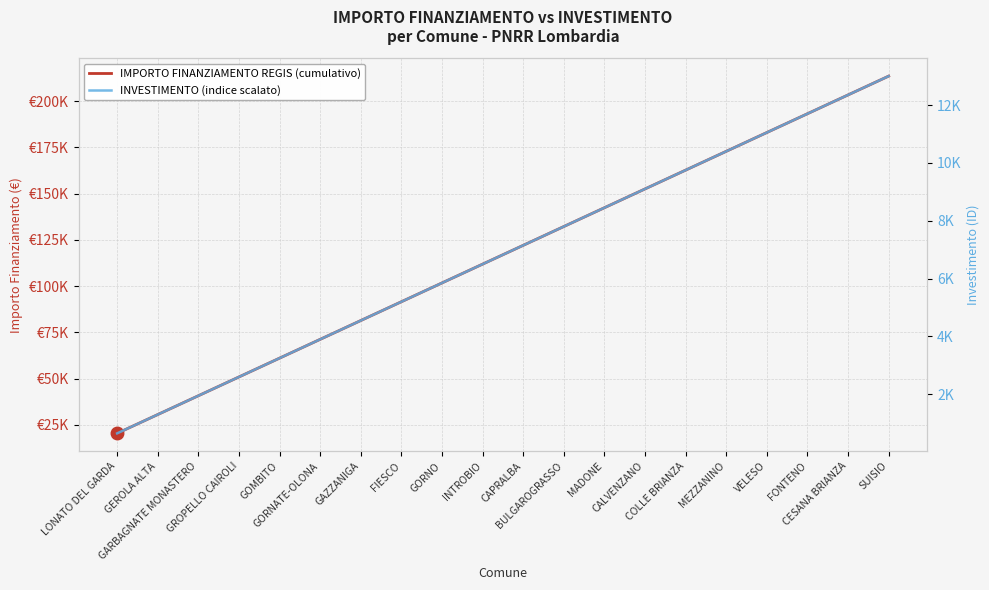

Which category has the highest value across all series?

SUISIO